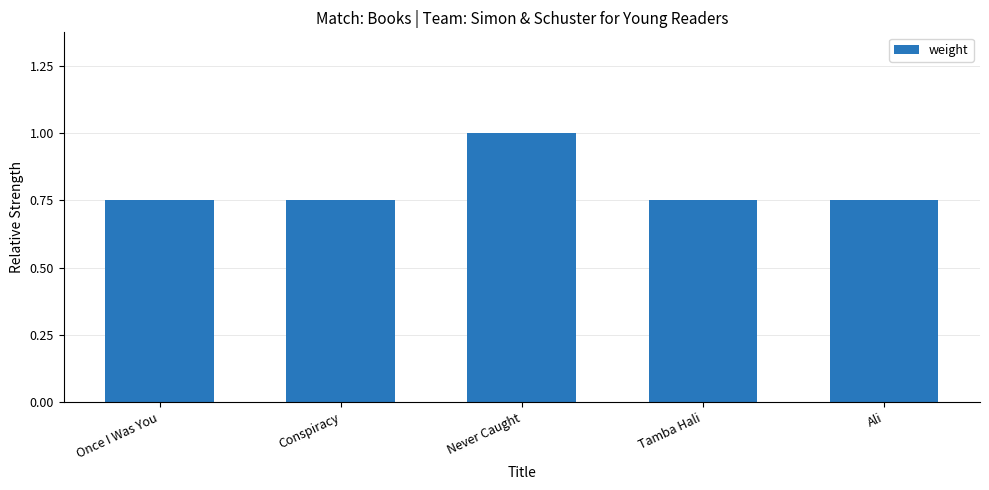

Does the chart contain any negative values?

No